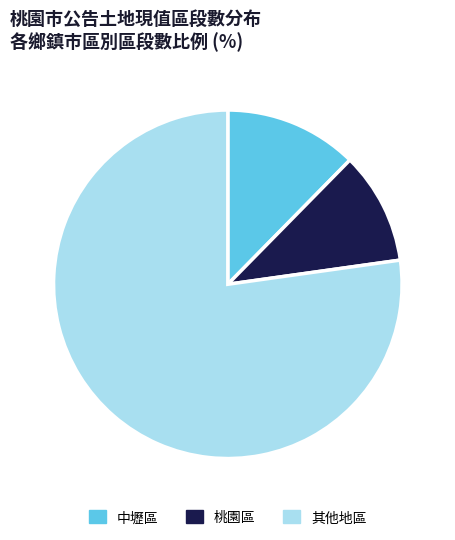

Is there a majority slice in this chart?

Yes